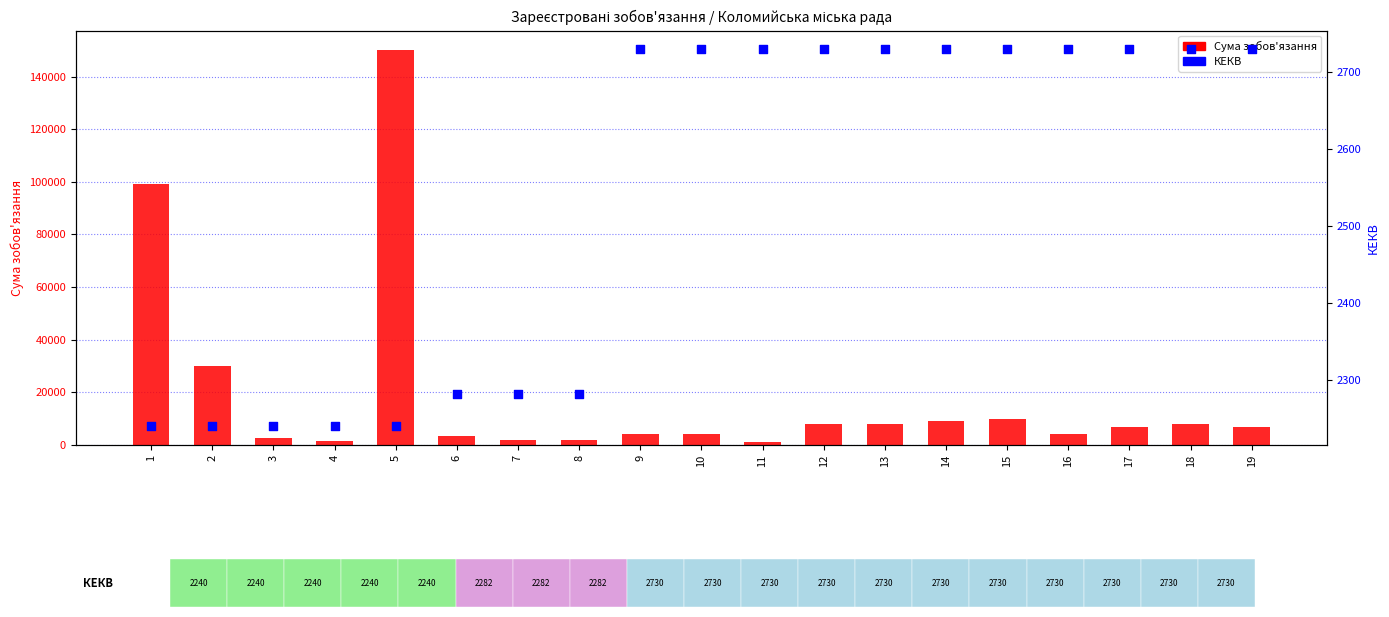

What are all the series names shown in the legend?

Сума зобов'язання, КЕКВ